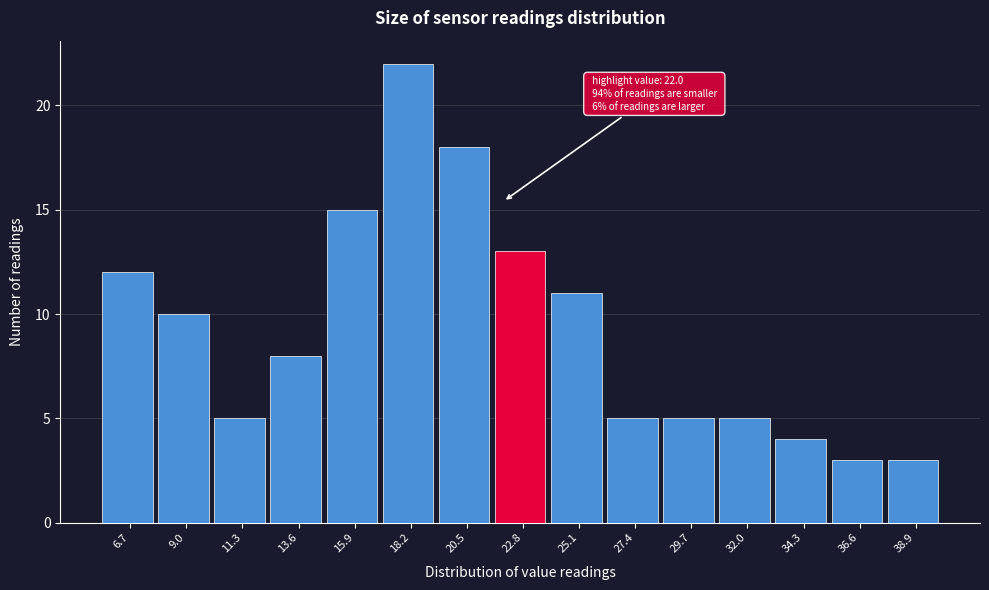

Over which range of the x-axis is the bar tallest?

17.0 to 19.5